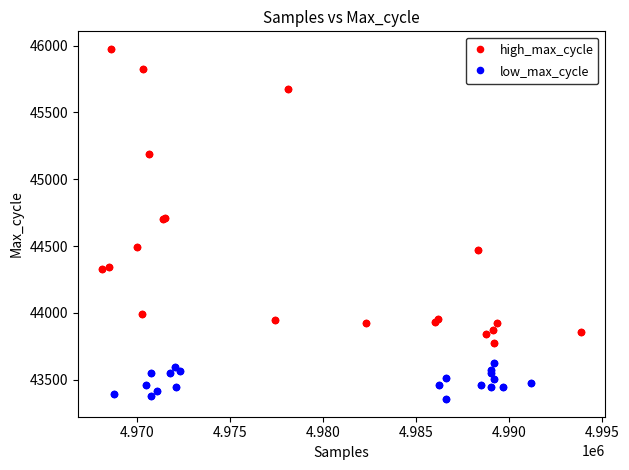

Which series contains the highest Y value?

high_max_cycle